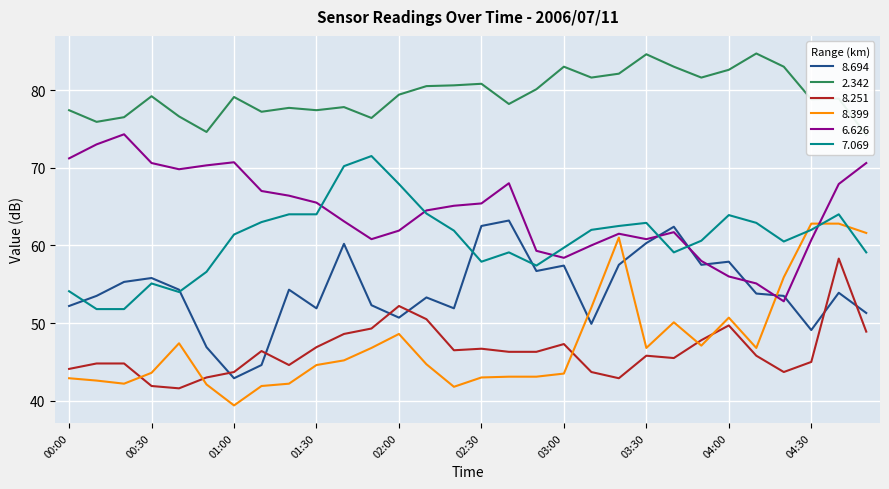

Is the value of 2.342 at 02:20 greater than the value of 7.069 at 01:10?

Yes